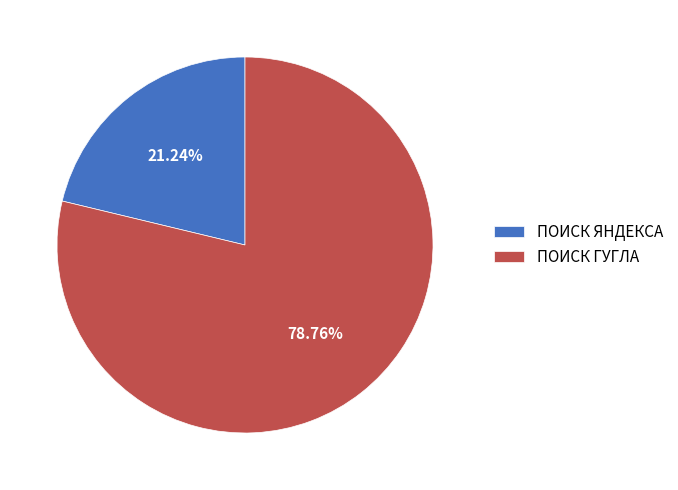

Is the sum of ПОИСК ЯНДЕКСА and ПОИСК ГУГЛА greater than half?

Yes